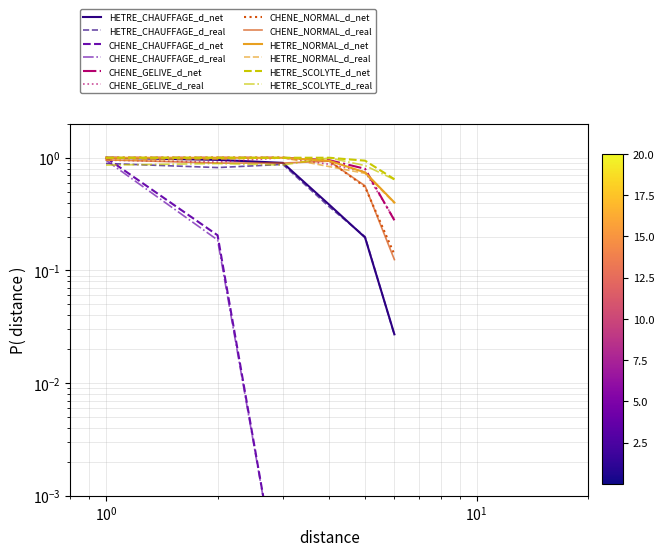

Which series has the largest total across all categories?

HETRE_SCOLYTE